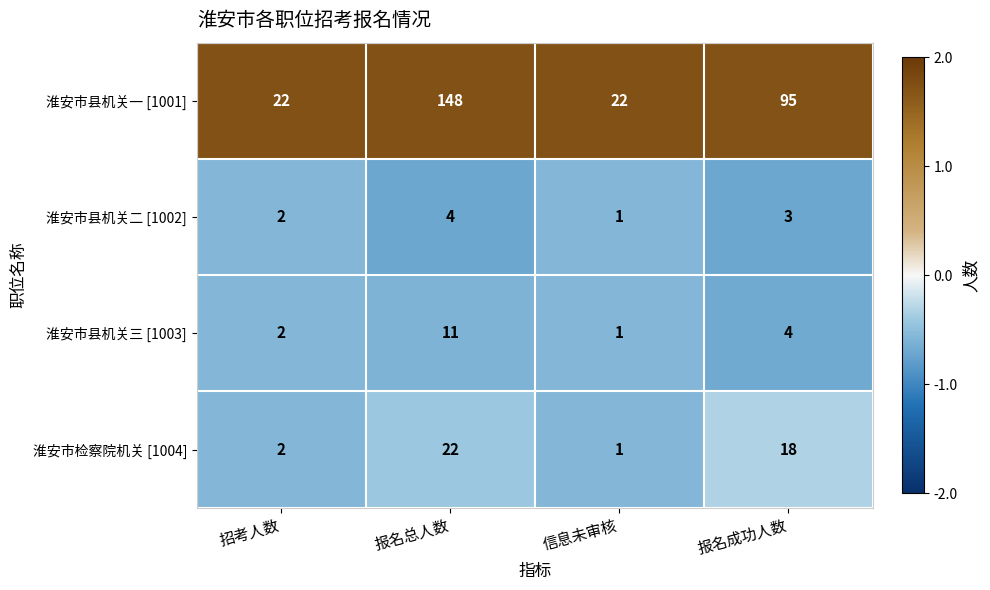

Is it true that 淮安市县机关一 [1001] equals 47 at 报名成功人数?

False